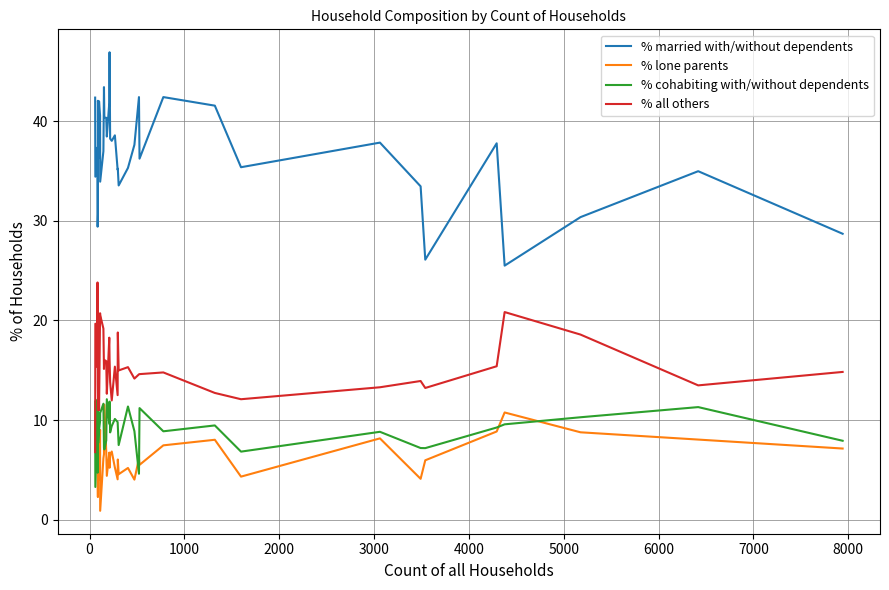

Rank the series by their maximum value, from highest to lowest.

% married with/without dependents, % all others, % cohabiting with/without dependents, % lone parents